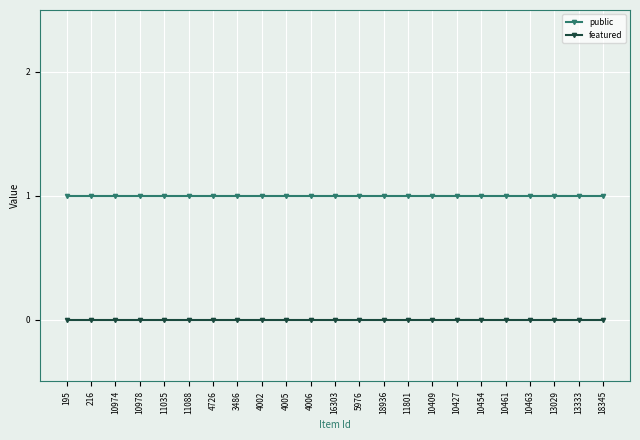

How many lines are shown in the chart?

2